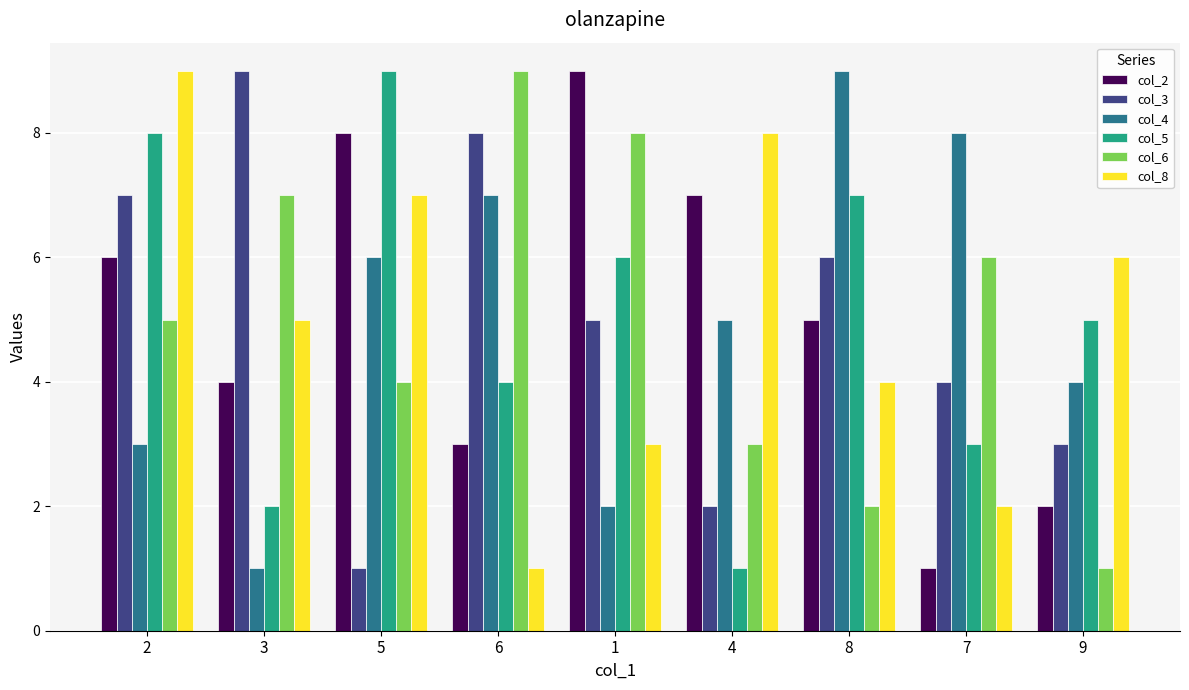

Rank the categories by col_4 value from lowest to highest.

3, 1, 2, 9, 4, 5, 6, 7, 8